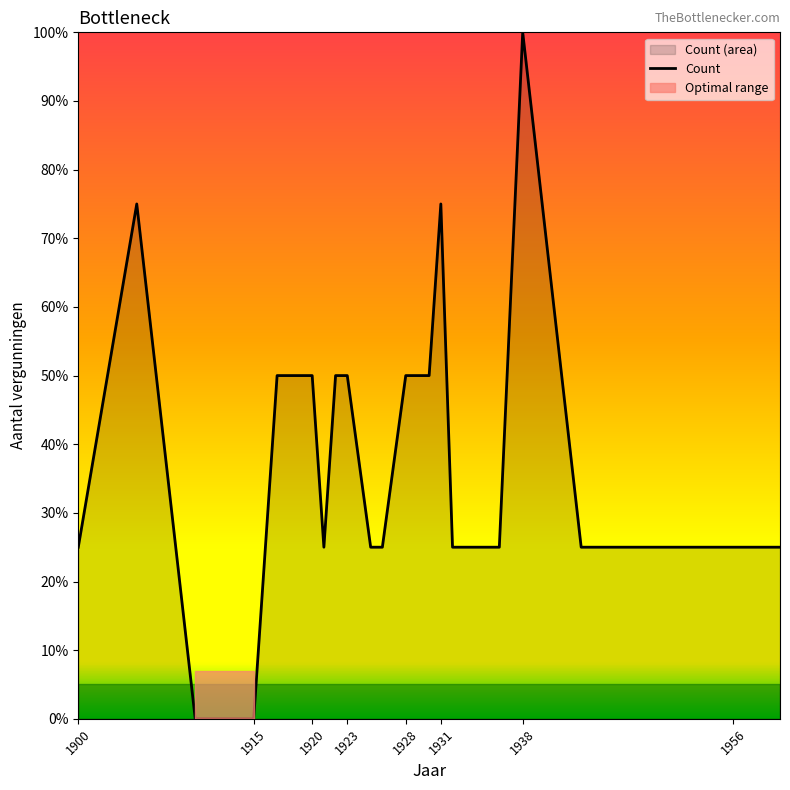

Count the number of categories in the chart.

23